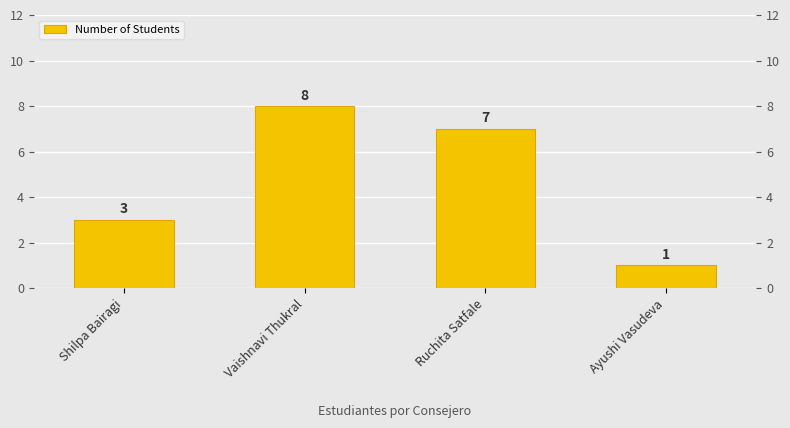

Reading left to right, transcribe all the data shown in this chart.

3	8	7	1